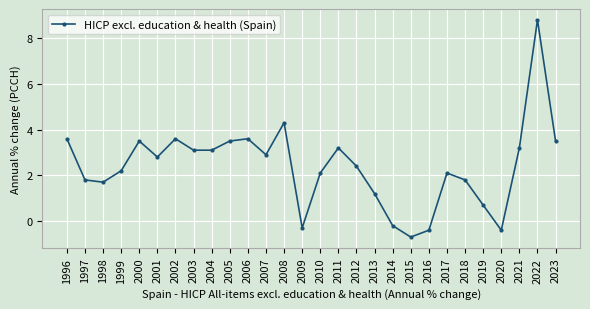

What is the difference between the maximum and second lowest values?

9.2